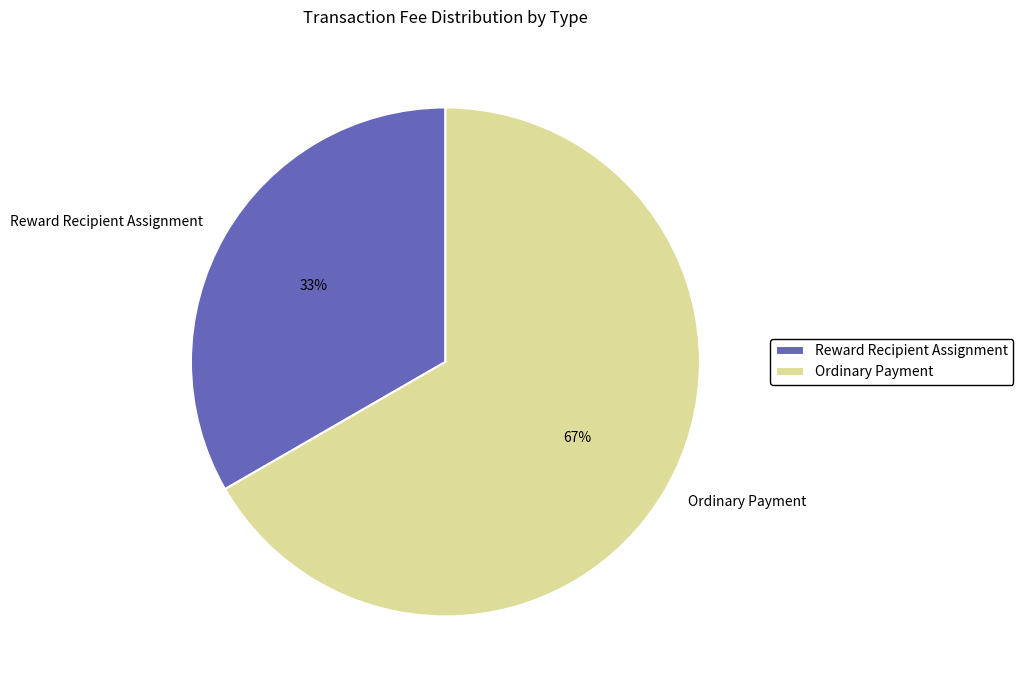

To the nearest percent, what percentage of the pie is Ordinary Payment?

67%